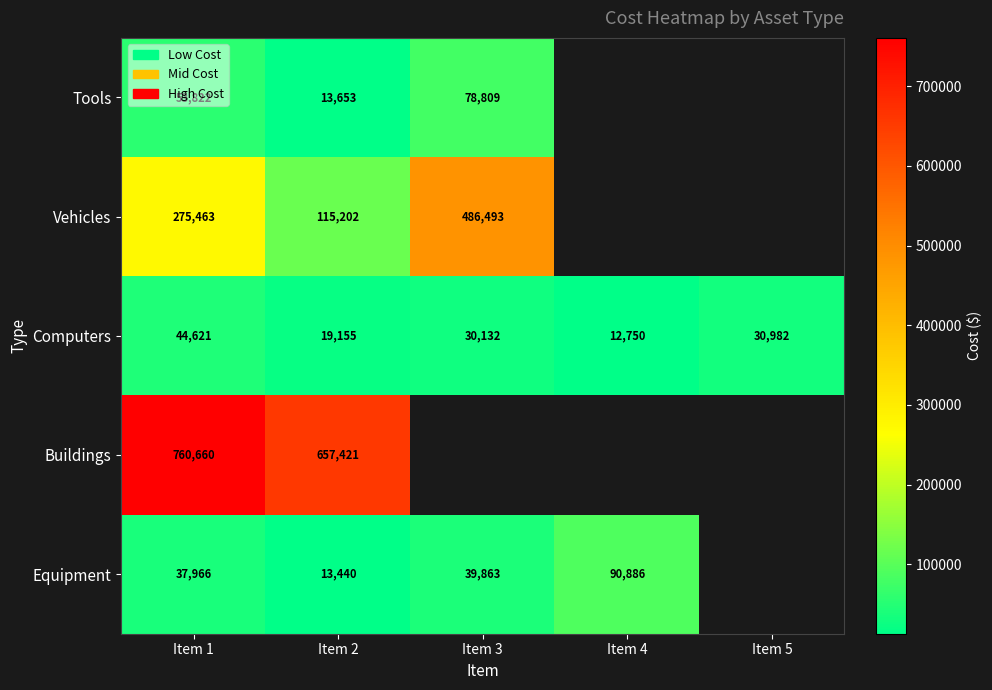

Which series changed the most between Item 1 and Item 2?

Vehicles